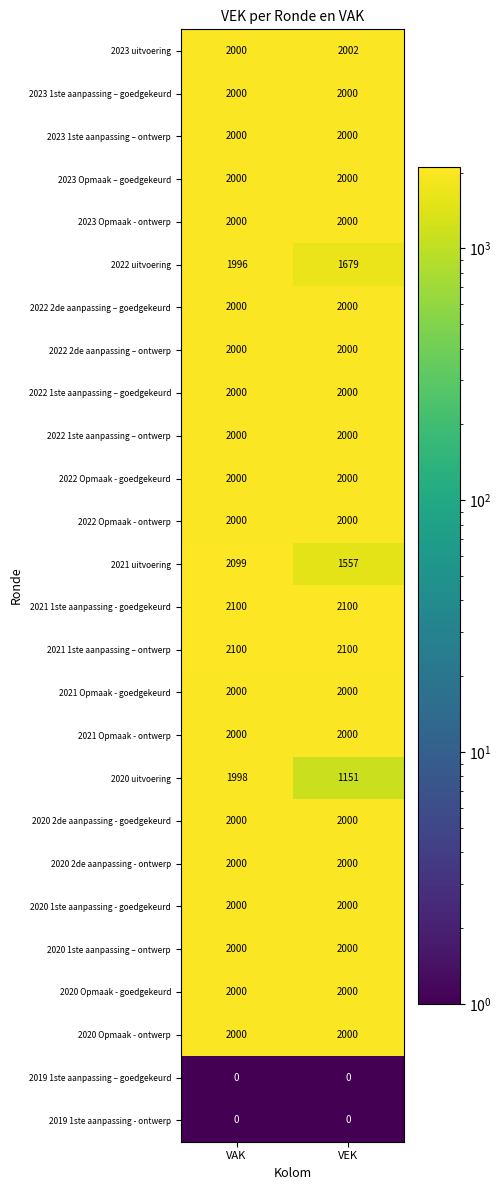

Which series has the largest range (max minus min)?

2020 uitvoering